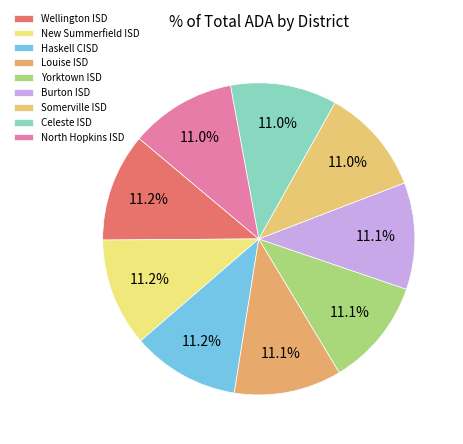

Which slice is the smallest?

North Hopkins ISD